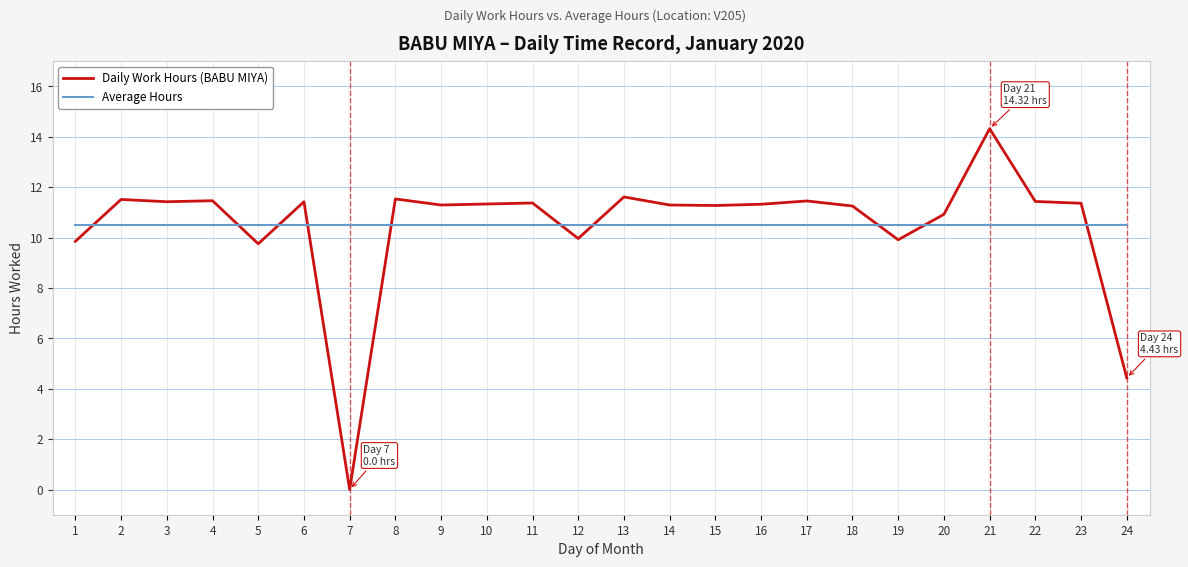

What value does the Average Hours series have at 14?

10.5